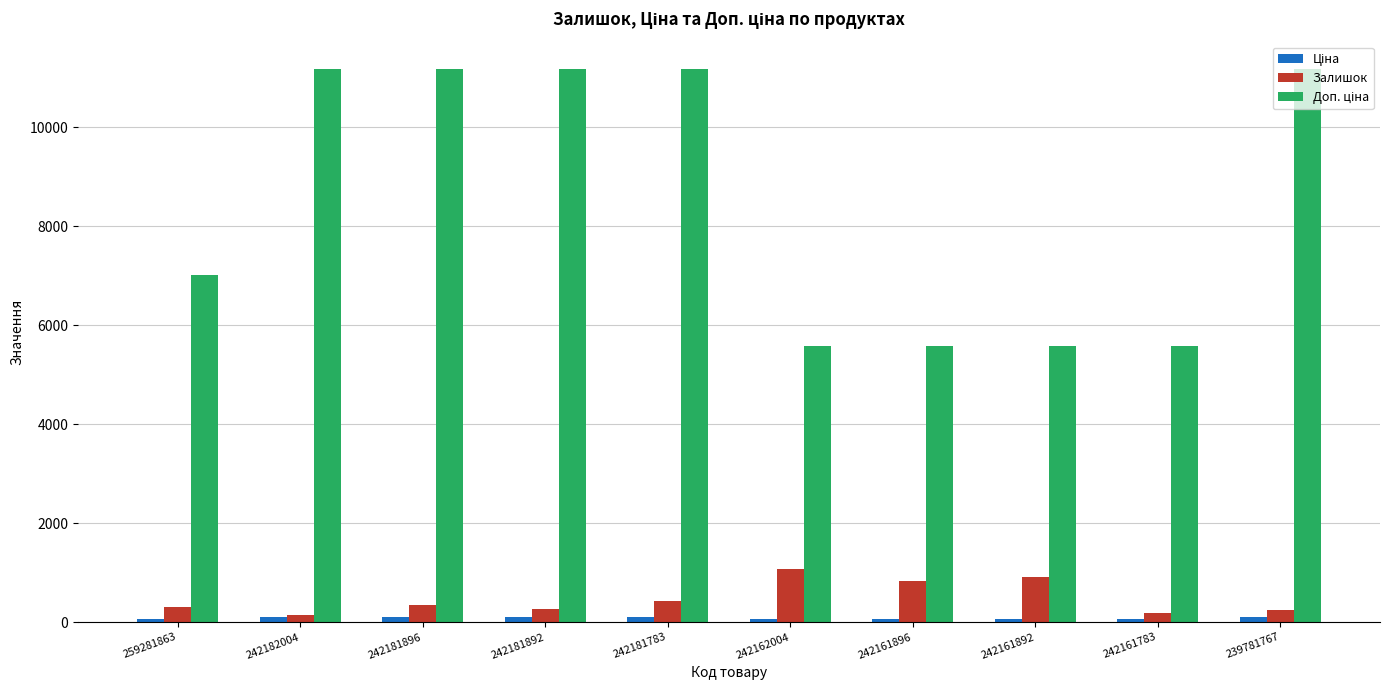

Does the chart contain any negative values?

No